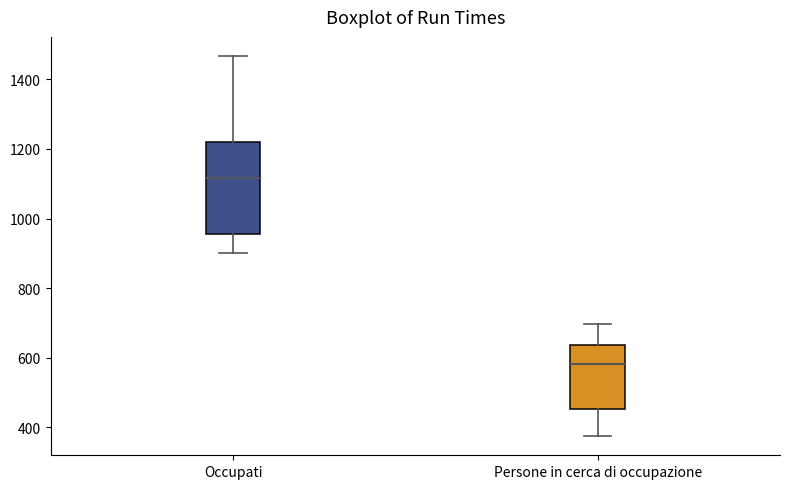

Reading left to right, transcribe this box plot: for each box, give where its median line is, the range the box spans, and where its two whiskers end, as read against the y-axis. The values are not printed on the chart, so give them approximately, as read against the axis.

Occupati: median 1120, box 960 to 1220, whiskers 900 to 1460
Persone in cerca di occupazione: median 580, box 460 to 640, whiskers 380 to 700